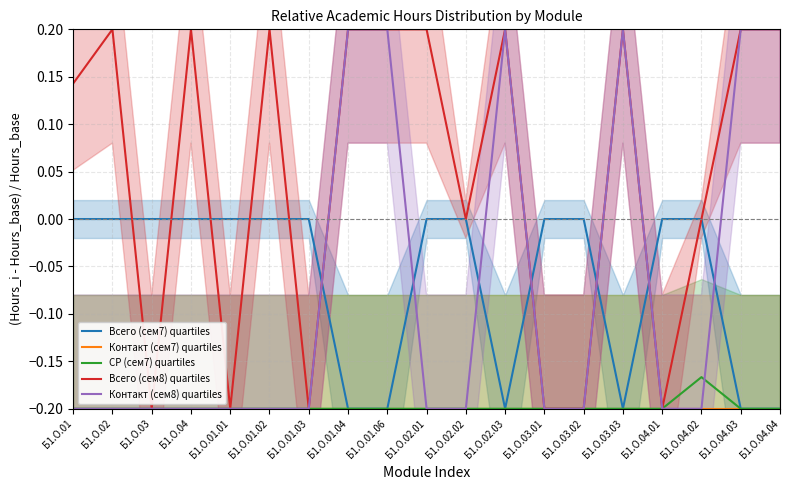

What is the maximum value for Контакт (сем7) quartiles?

-0.2